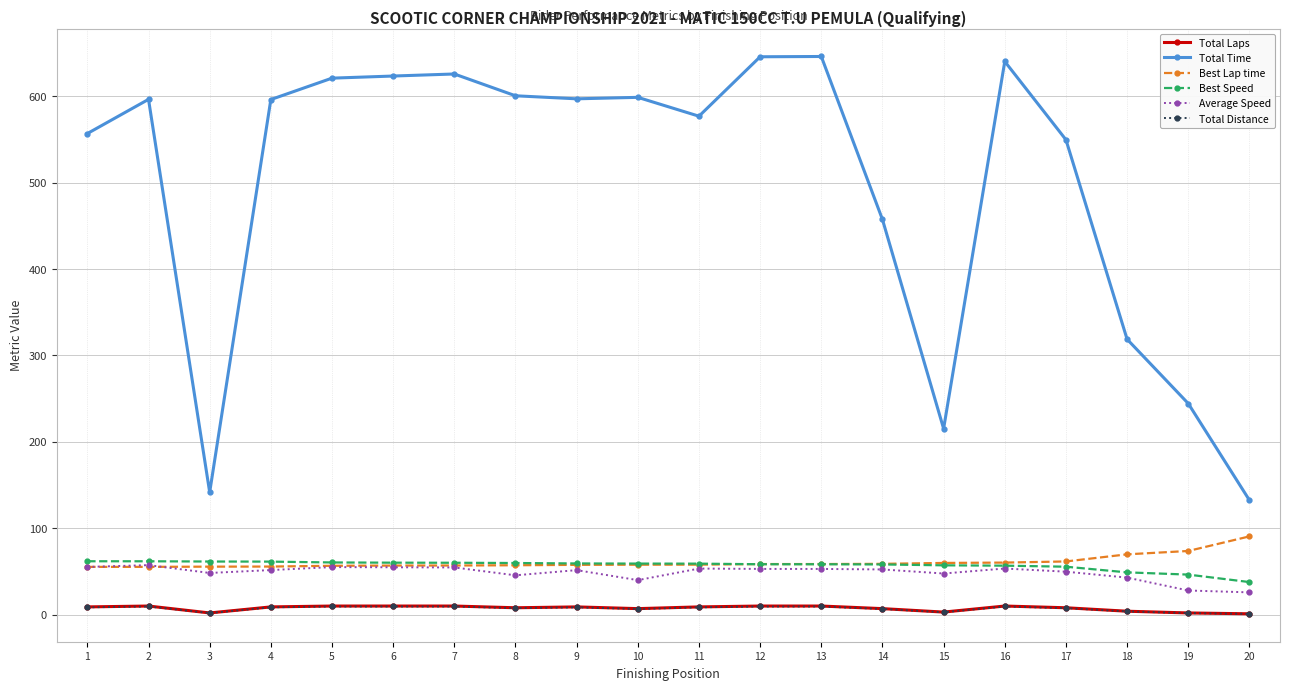

What are all the series names shown in the legend?

Total Laps, Total Time, Best Lap time, Best Speed, Average Speed, Total Distance